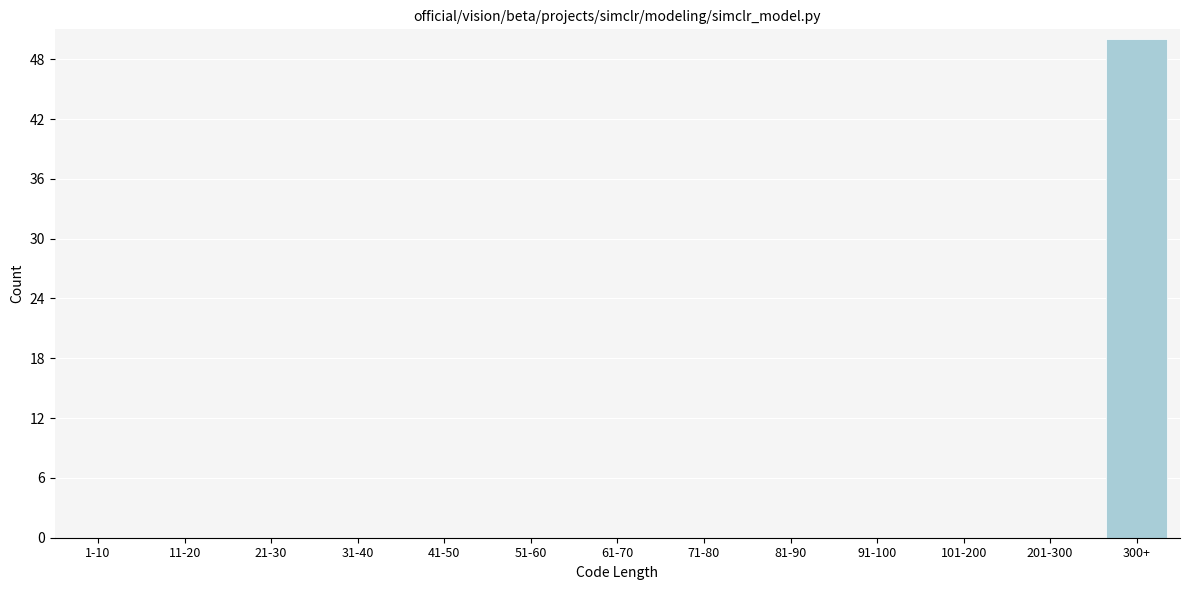

Reading right to left, extract all data points from this chart.

300+=50	201-300=0	101-200=0	91-100=0	81-90=0	71-80=0	61-70=0	51-60=0	41-50=0	31-40=0	21-30=0	11-20=0	1-10=0